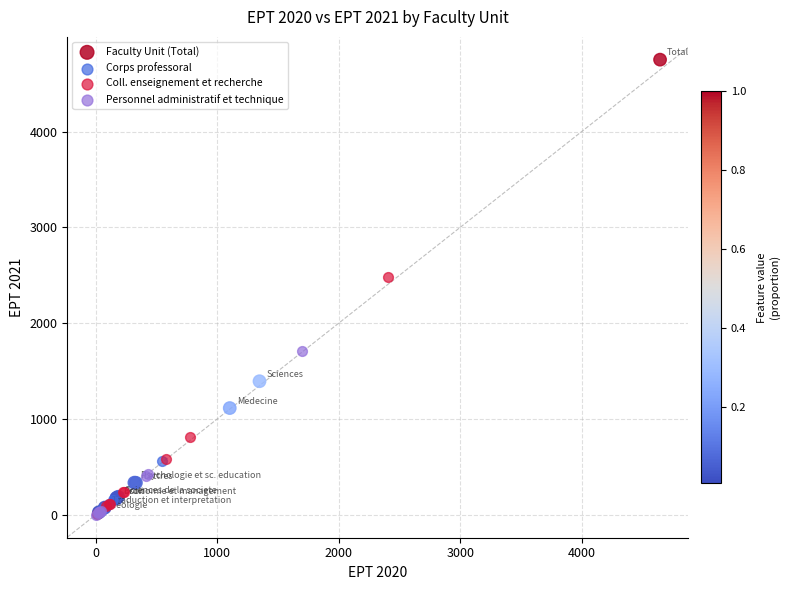

Which series has the largest Y range (max minus min)?

Faculty Unit (Total)